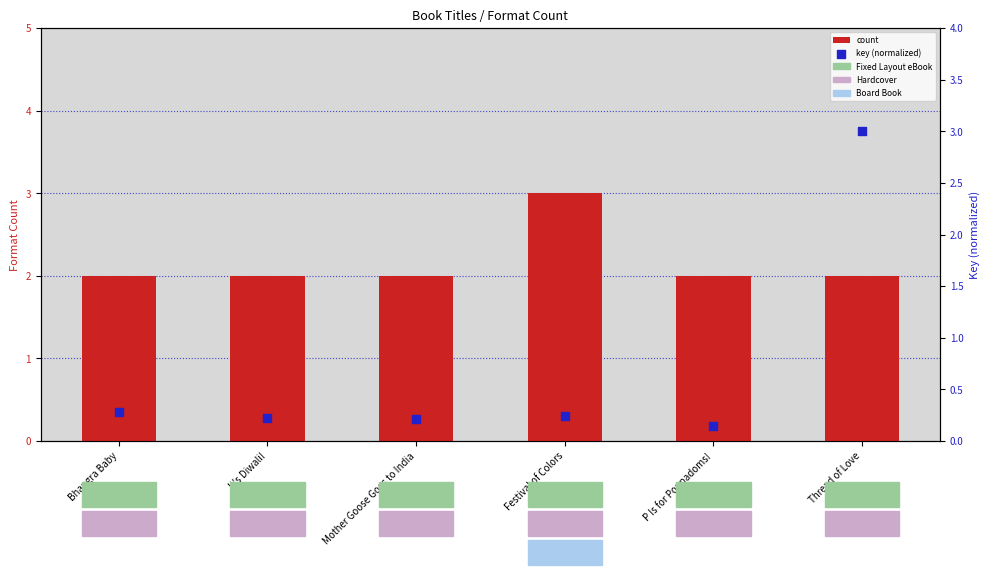

Is the value of count at It's Diwali! greater than the value of key (normalized) at Bhangra Baby?

Yes